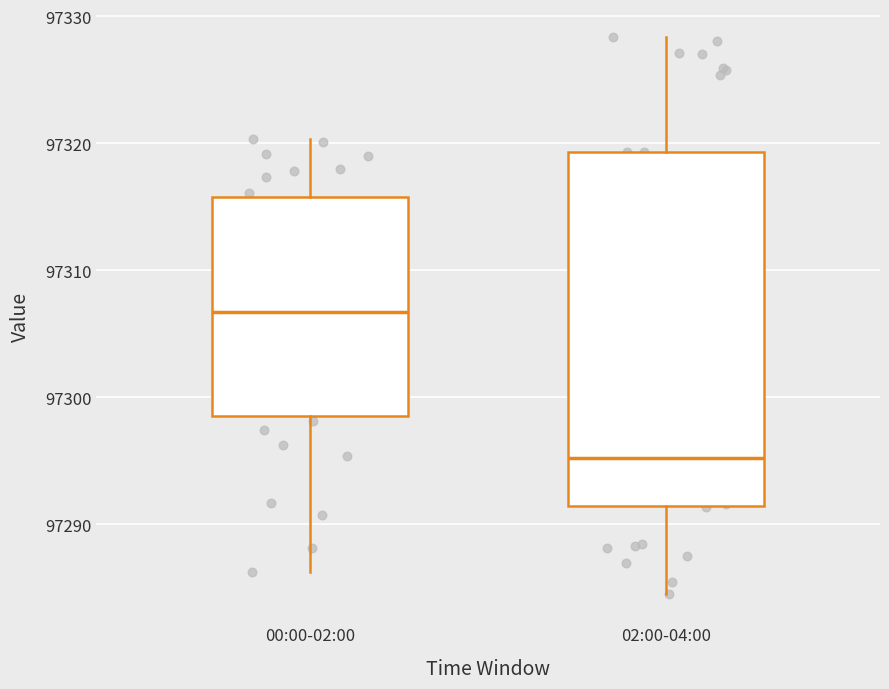

Reading left to right, read every box against the y-axis: the position of its median line, the range the box covers, and the ends of its whiskers. The values are not printed on the chart, so give them approximately, as read against the axis.

00:00-02:00: median 97307, box 97299 to 97316, whiskers 97286 to 97320
02:00-04:00: median 97295, box 97291 to 97319, whiskers 97284 to 97328